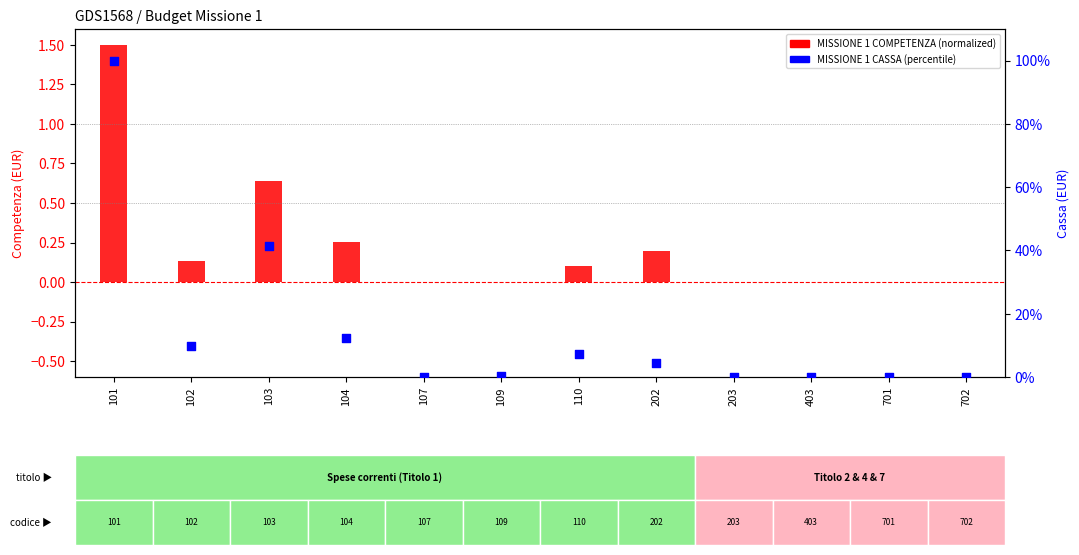

Which series contains the highest Y value?

MISSIONE 1 CASSA